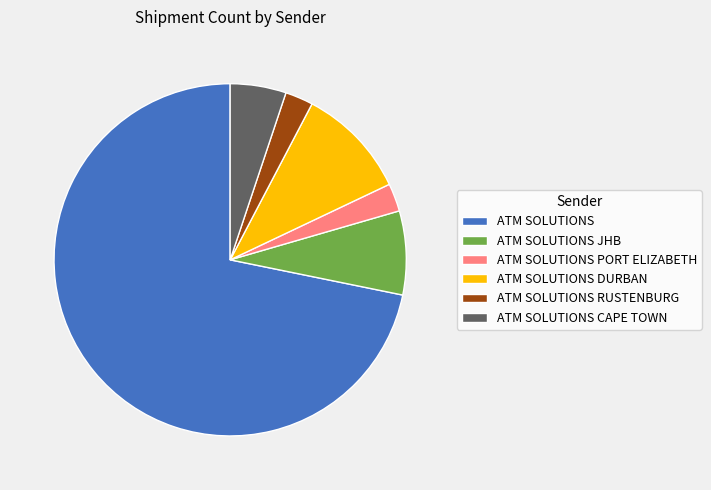

Which category has the biggest portion of the pie?

ATM SOLUTIONS